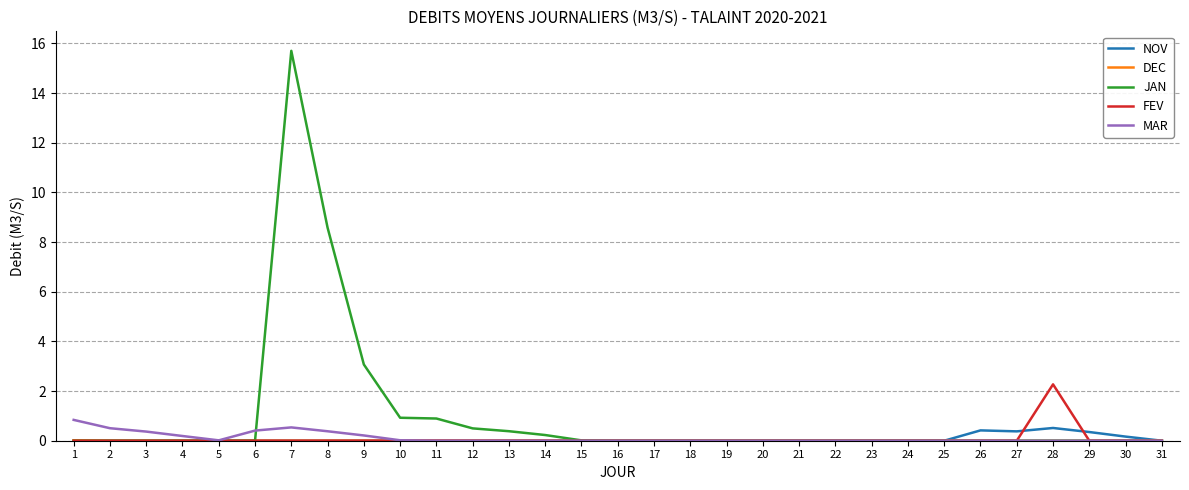

What is the sum of all MAR values?

3.5